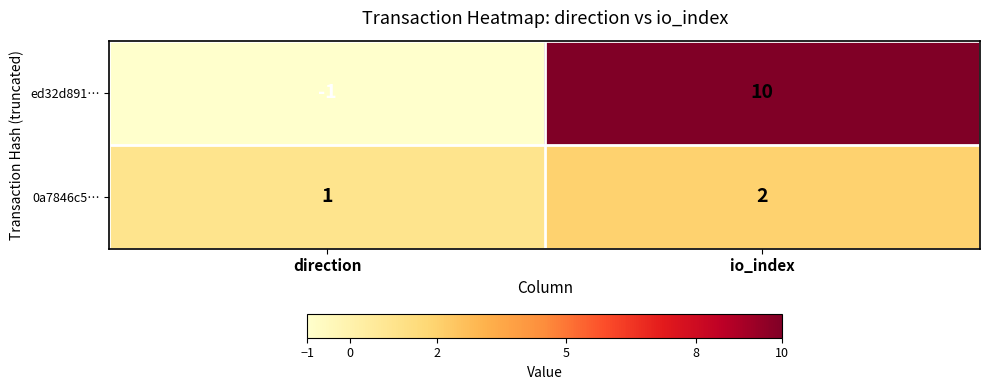

At which category is the sum across all series the highest?

io_index